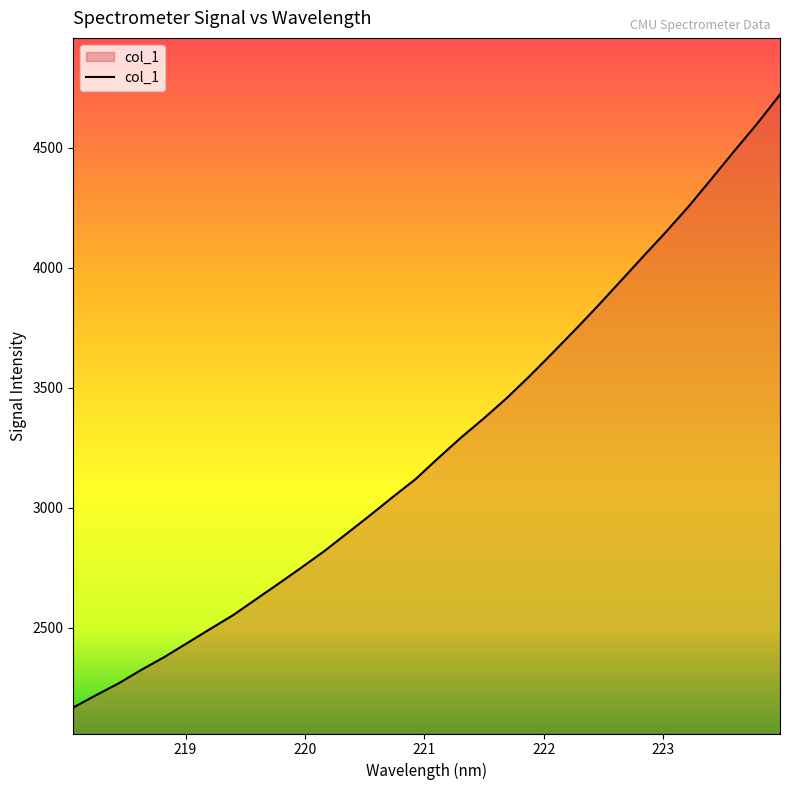

What is the difference between the maximum and minimum values?

2555.5